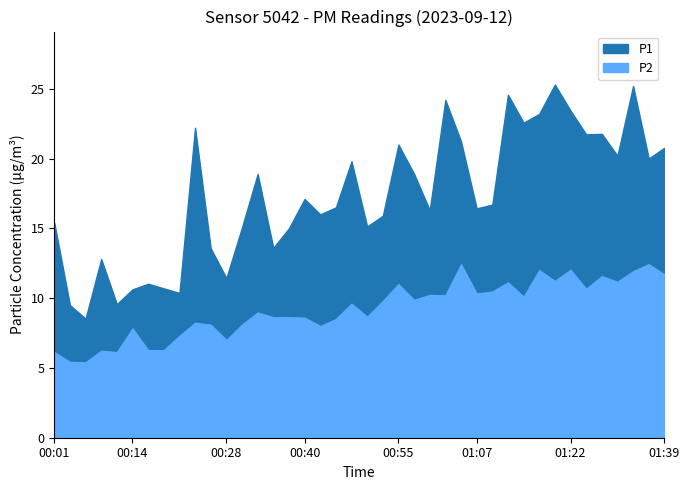

True or false: P2 and P1 cross at least once.

False